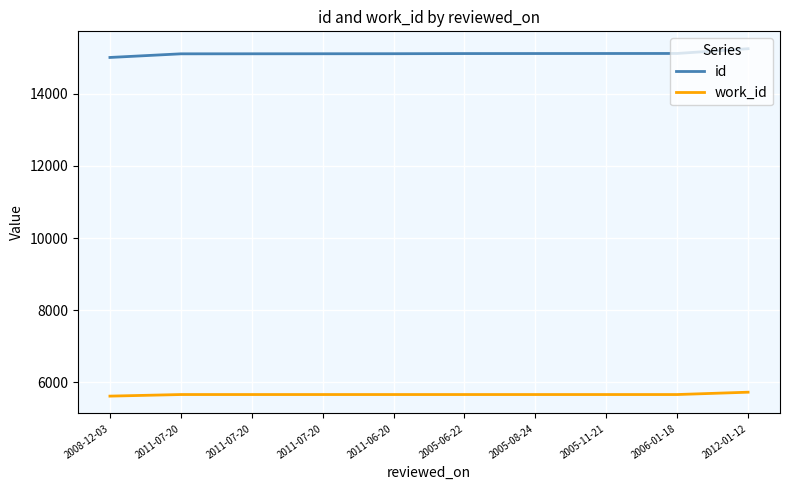

Reading left to right, what are all the values shown in this chart?

id: 15010	15111	15112	15113	15114	15118	15119	15120	15121	15253
work_id: 5614	5658	5658	5658	5658	5658	5658	5658	5658	5723